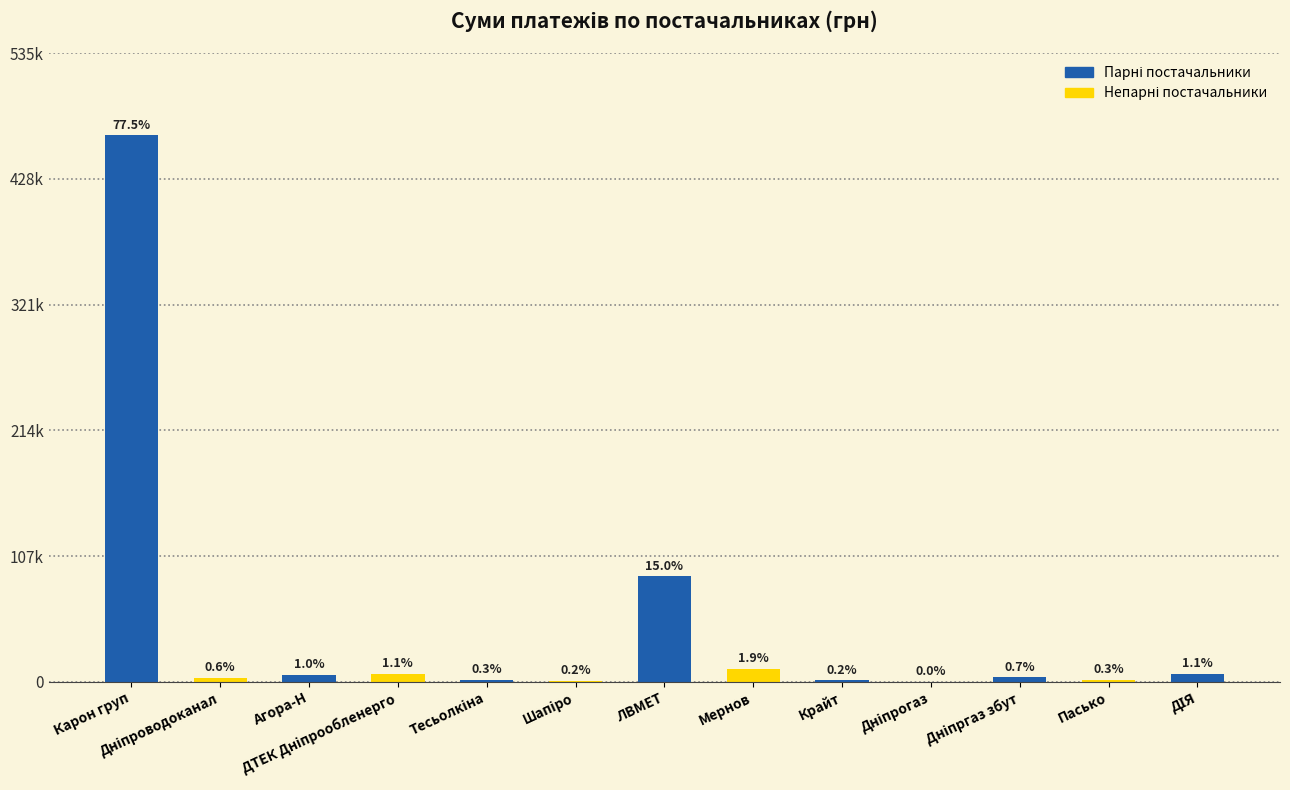

What is the change in value from ТОВ "Карон груп" to ФОП "Пасько Д.Л."?

-463788.6